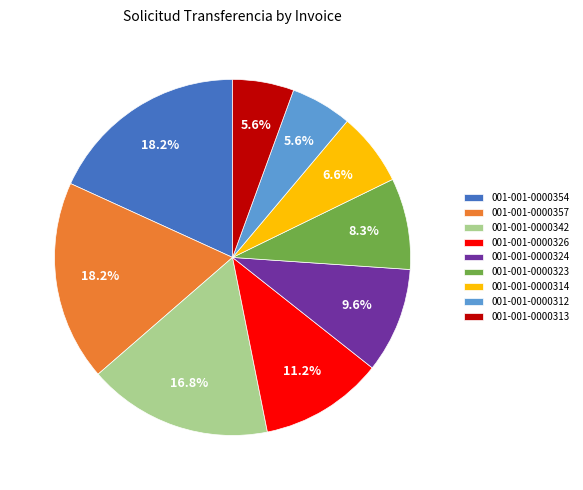

Approximately how many times larger is the value at 001-001-0000323 compared to 001-001-0000312?

1.5